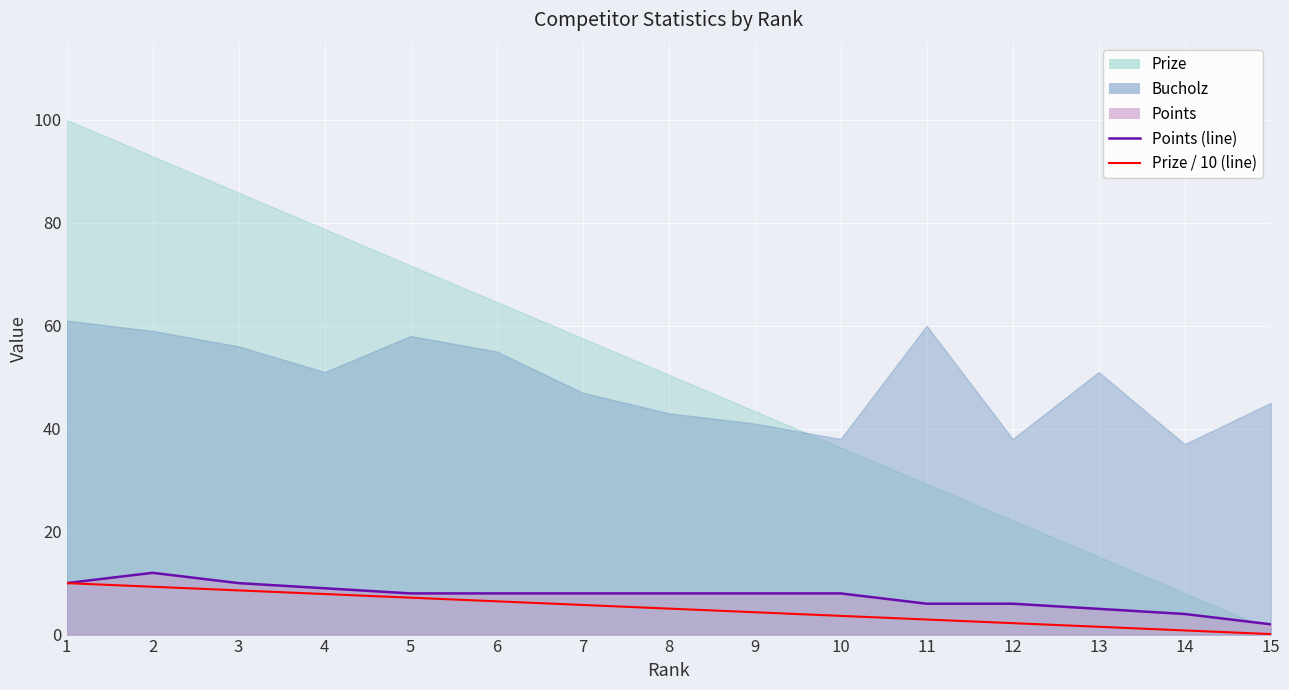

Rank the categories by Points (line) value from highest to lowest.

2, 1, 3, 4, 5, 6, 7, 8, 9, 10, 11, 12, 13, 14, 15